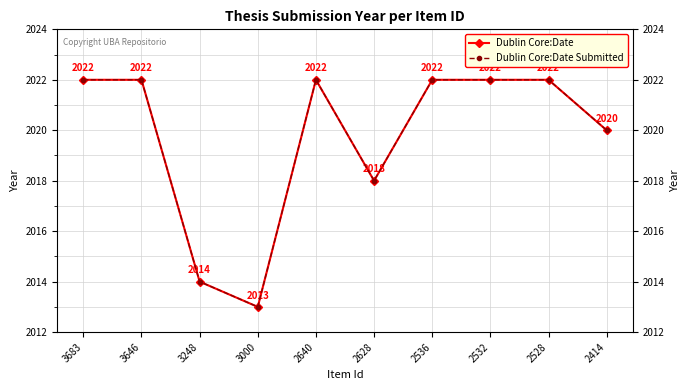

How many Dublin Core:Date Submitted values are between 2018 and 2022?

8